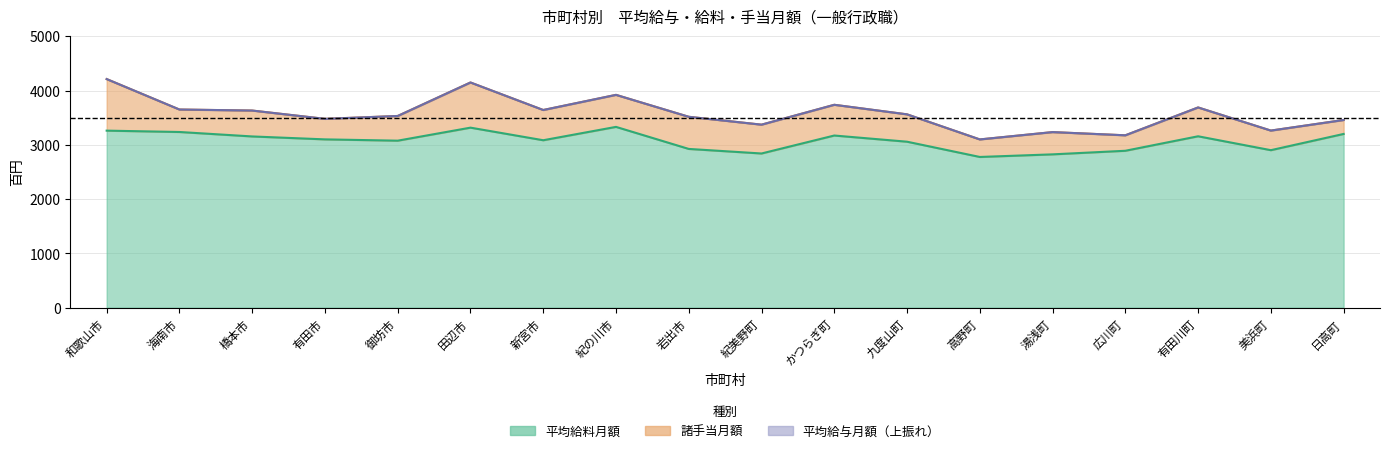

At which category does 平均給料月額 reach its first local valley?

御坊市